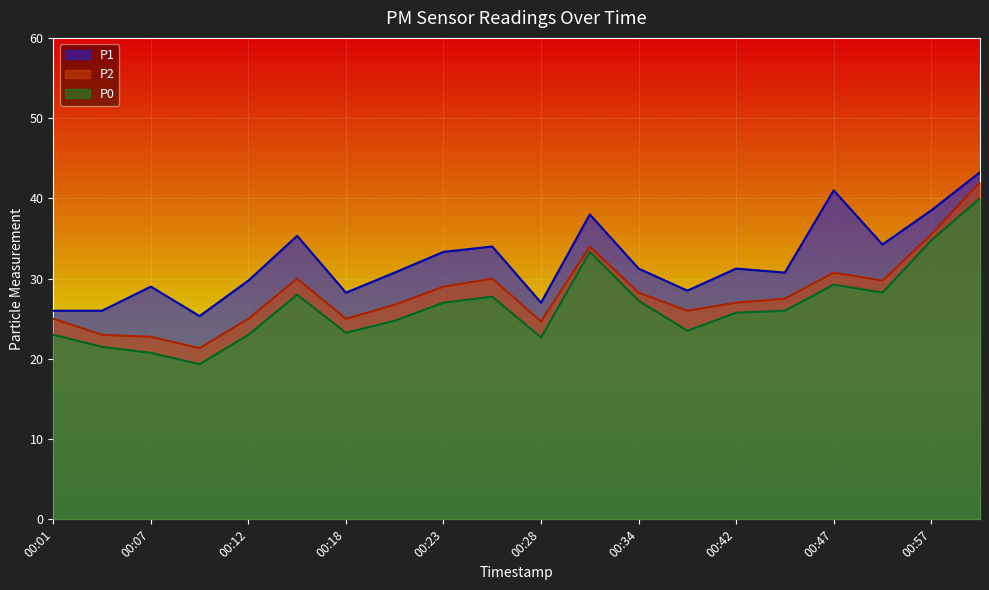

How many values in the P0 series exceed 26?

9